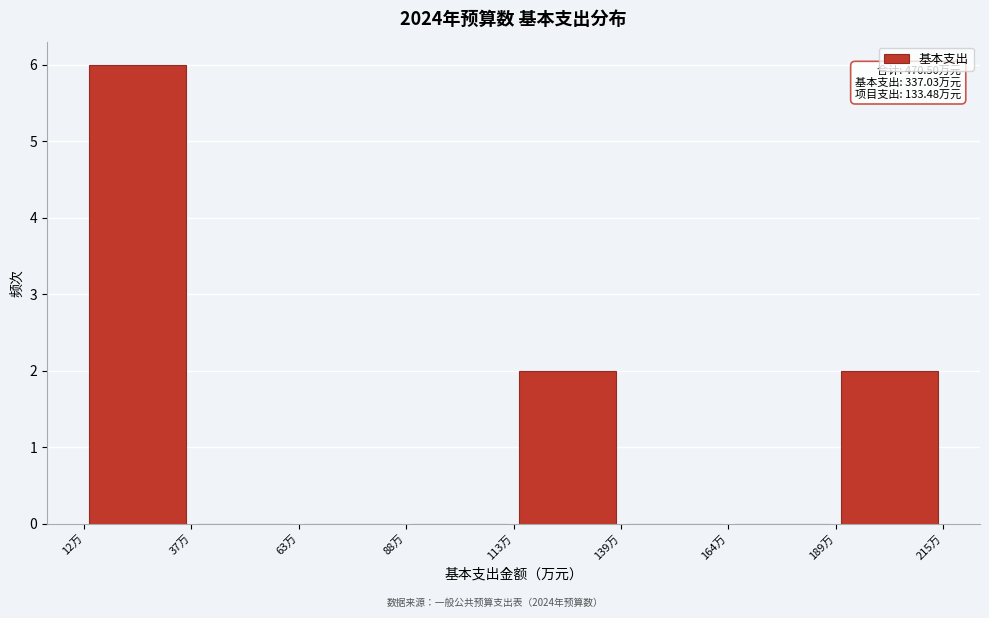

Over which range of the x-axis is the bar tallest?

10 to 40